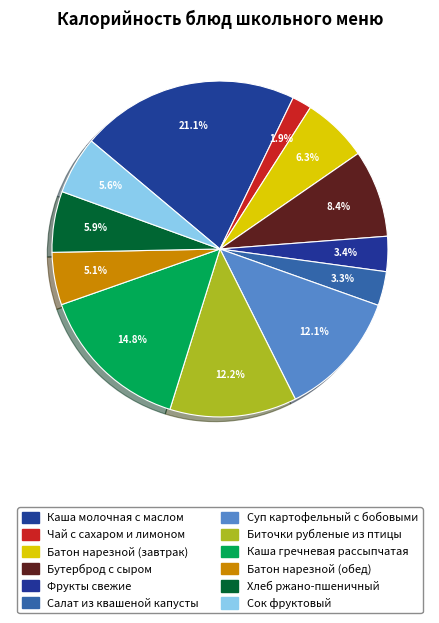

To the nearest percent, what is the difference between the Сок фруктовый and Каша гречневая рассыпчатая slice percentages?

9%